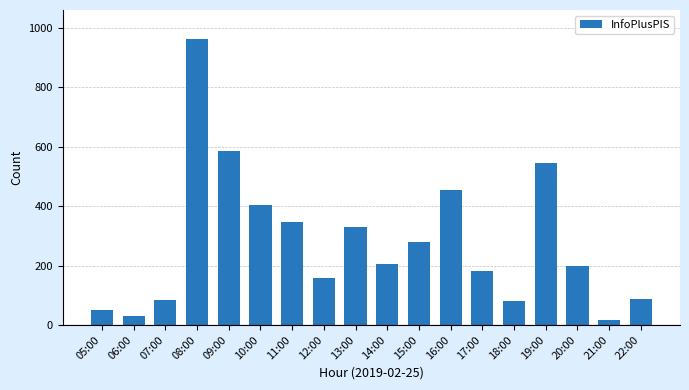

At which label is the value closest to 491?

16:00